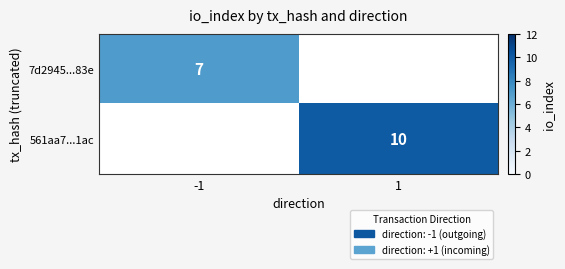

The value of 561aa7...1ac at 1 is 15. True or false?

False